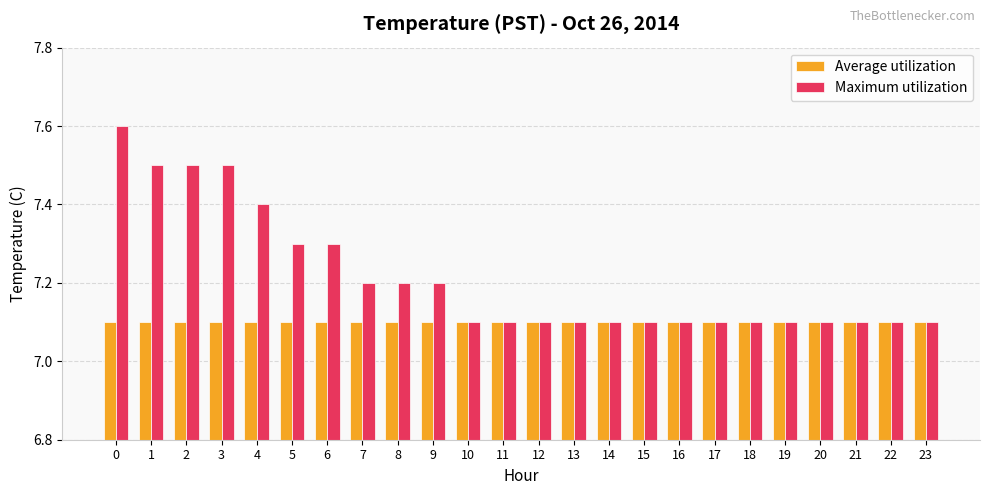

List the series in order of their overall mean, highest first.

Maximum utilization, Average utilization